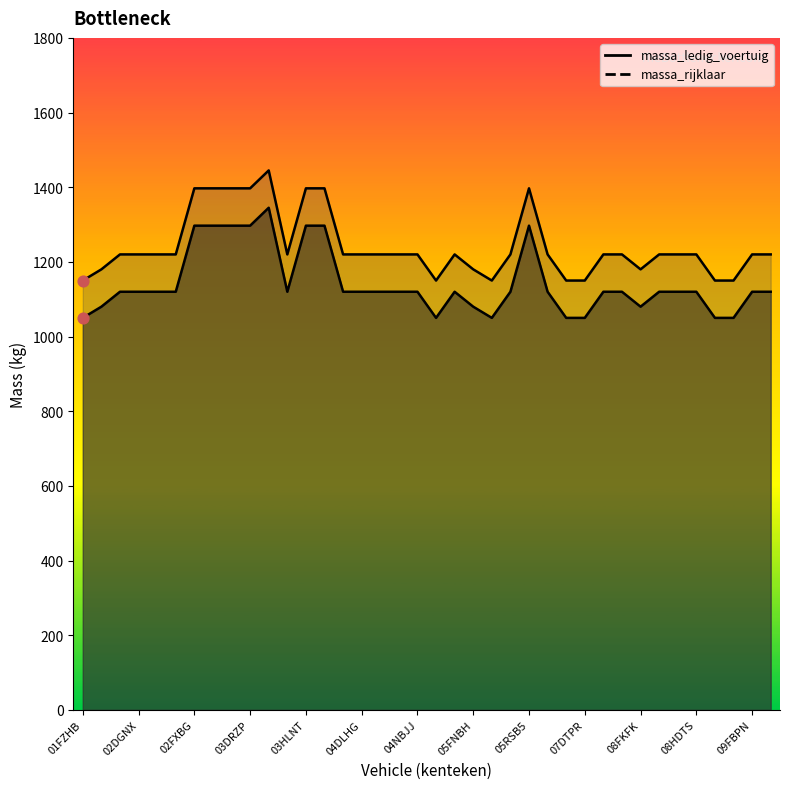

Which series reaches the maximum Y coordinate?

massa_rijklaar